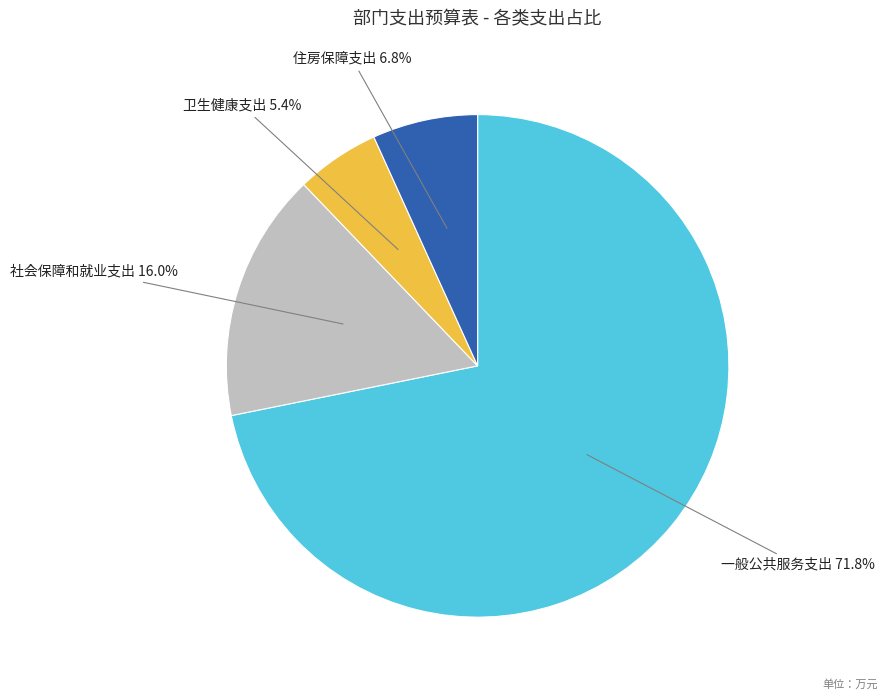

Does 一般公共服务支出 account for over 50% of the chart?

Yes